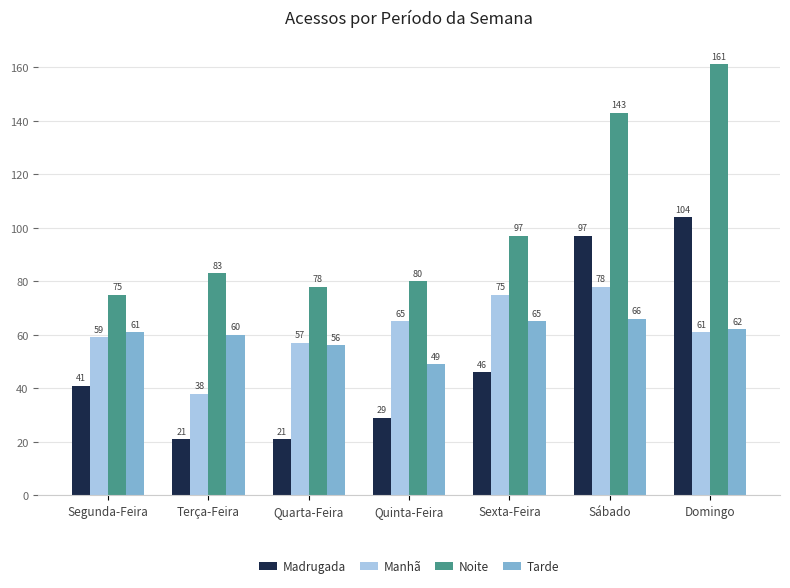

List the labels in order of Tarde value, smallest first.

Quinta-Feira, Quarta-Feira, Terça-Feira, Segunda-Feira, Domingo, Sexta-Feira, Sábado